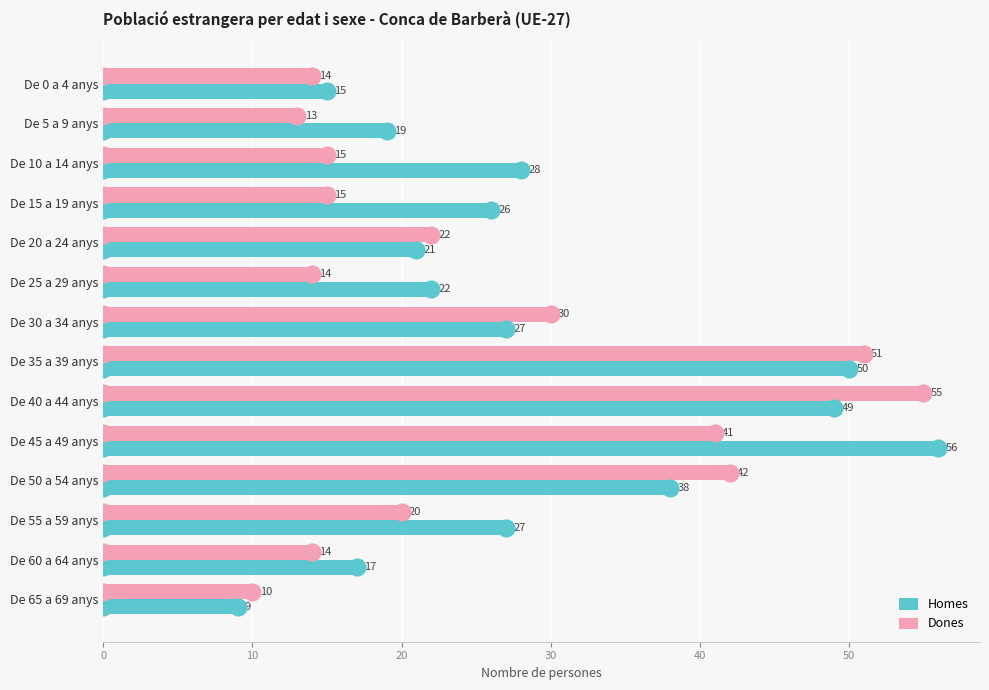

The Homes series shows 19 at De 5 a 9 anys. True or false?

True